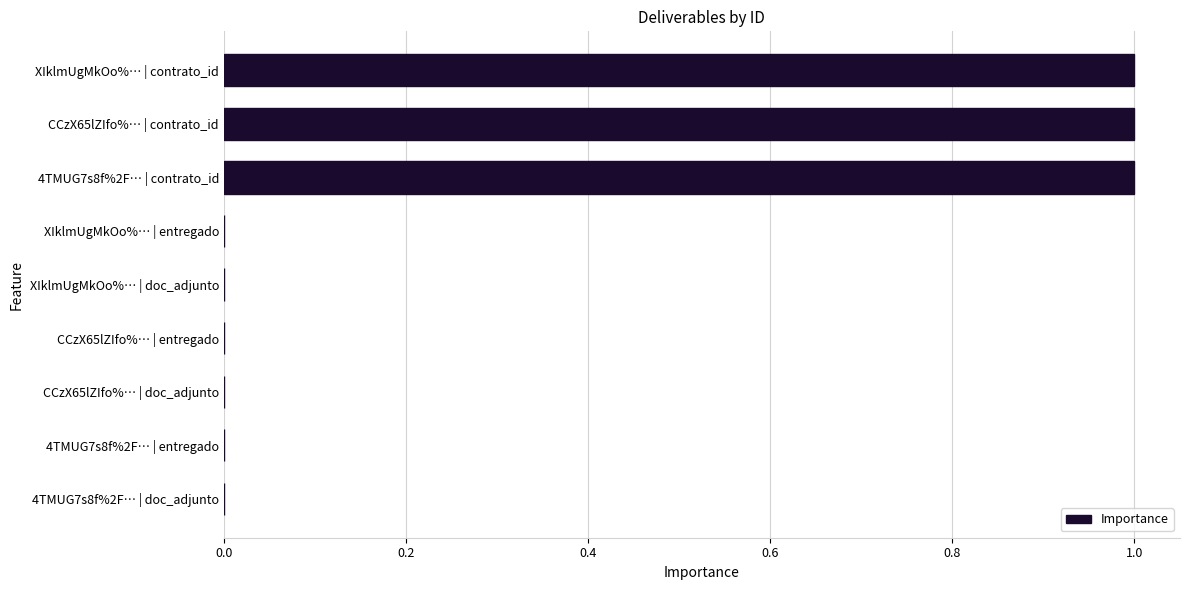

The chart shows a value of 1.0 at 4TMUG7s8f%2F… | contrato_id. True or false?

True